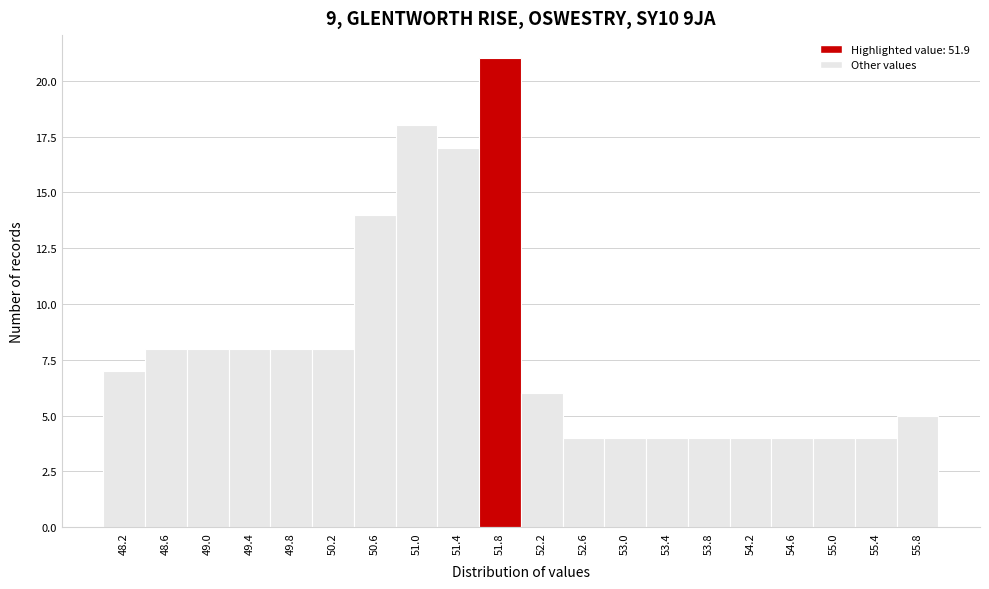

Reading left to right, list every bar in this chart as the range it spans on the x-axis followed by its height. The values are not printed on the chart, so give them approximately, as read against the axis.

48.0 to 48.4: 7
48.4 to 48.8: 8
48.8 to 49.2: 8
49.2 to 49.6: 8
49.6 to 50.0: 8
50.0 to 50.4: 8
50.4 to 50.8: 14
50.8 to 51.2: 18
51.2 to 51.6: 17
51.6 to 52.0: 21
52.0 to 52.4: 6
52.4 to 52.8: 4
52.8 to 53.2: 4
53.2 to 53.6: 4
53.6 to 54.0: 4
54.0 to 54.4: 4
54.4 to 54.8: 4
54.8 to 55.2: 4
55.2 to 55.6: 4
55.6 to 56.0: 5